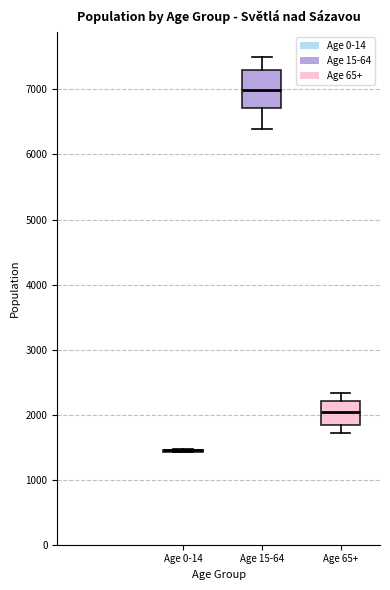

Reading left to right, transcribe this box plot: for each box, give where its median line is, the range the box spans, and where its two whiskers end, as read against the y-axis. The values are not printed on the chart, so give them approximately, as read against the axis.

Age 0-14: box collapsed to a line at 1500, whiskers 1400 to 1500
Age 15-64: median 7000, box 6700 to 7300, whiskers 6400 to 7500
Age 65+: median 2000, box 1800 to 2200, whiskers 1700 to 2300